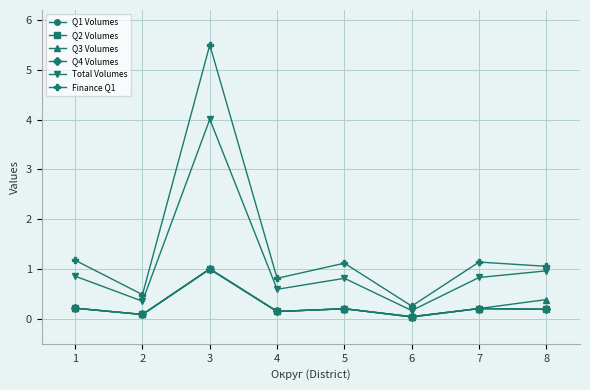

The value of Q3 Volumes at 8 is 0.4. True or false?

True